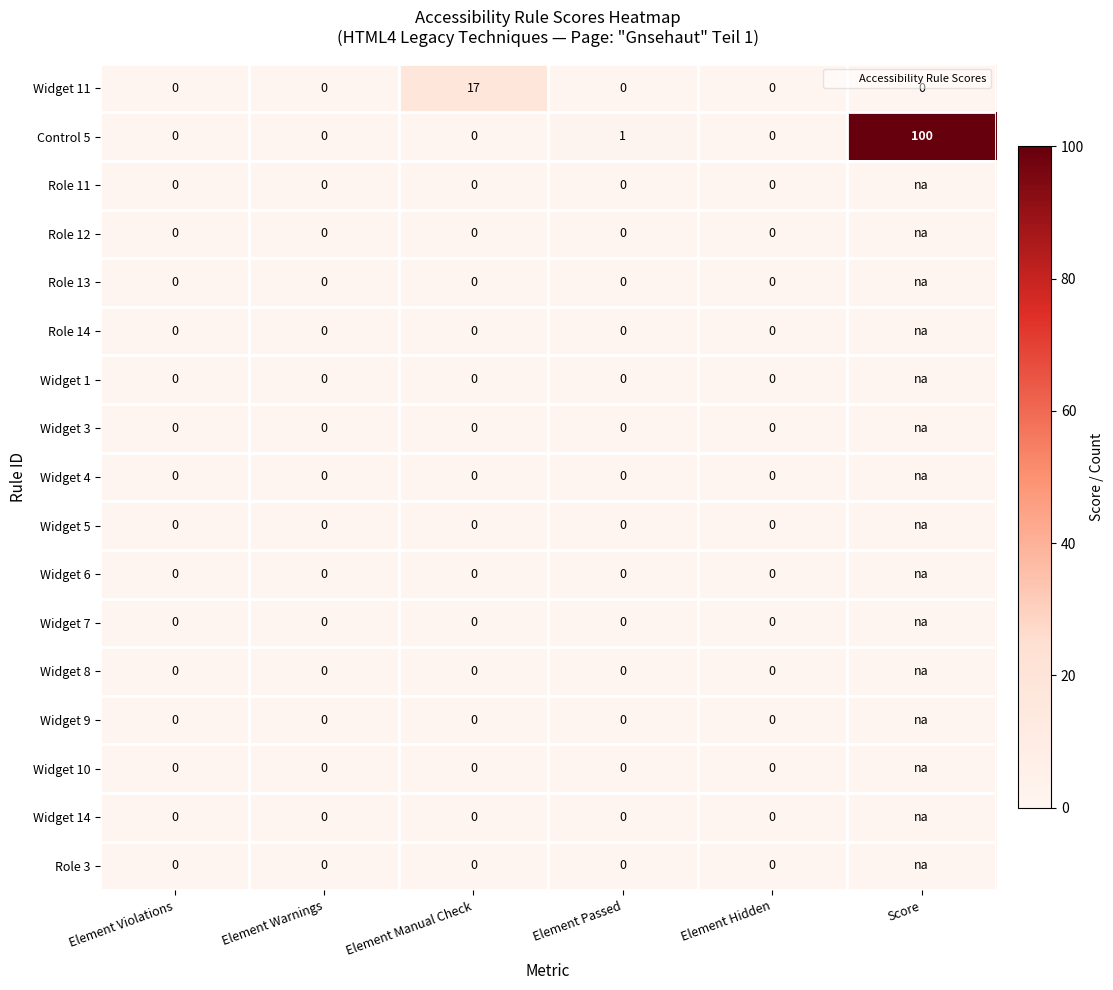

What is the difference between the highest and lowest values at Score?

100